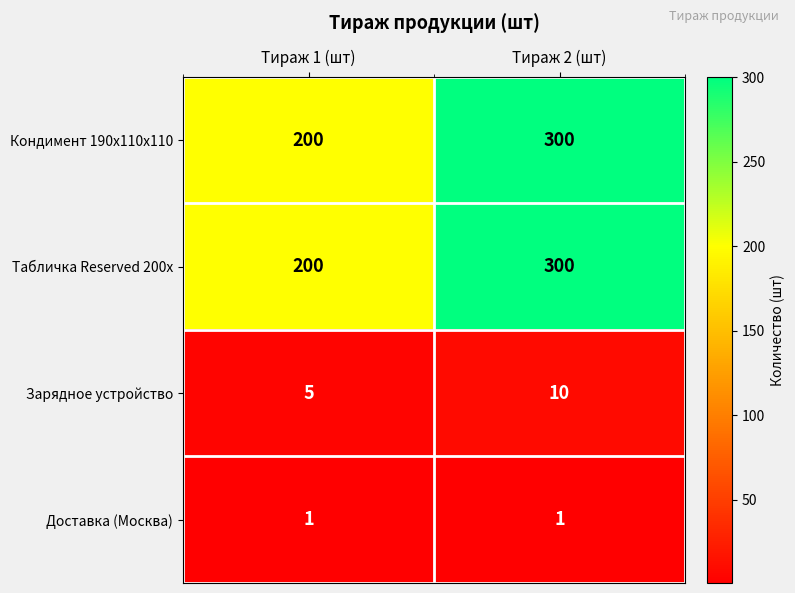

At which category is the sum across all series the highest?

Тираж 2 (шт)